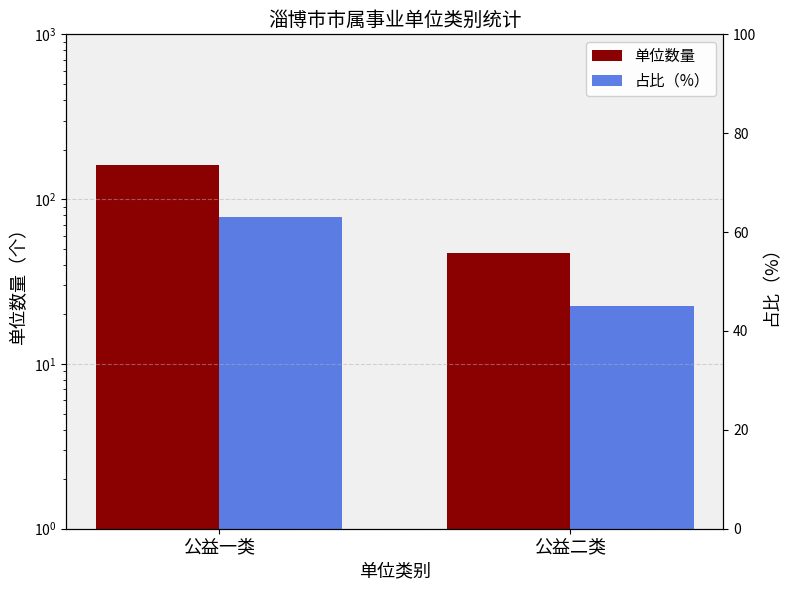

What is the sum of all 占比（%） values?

100.0